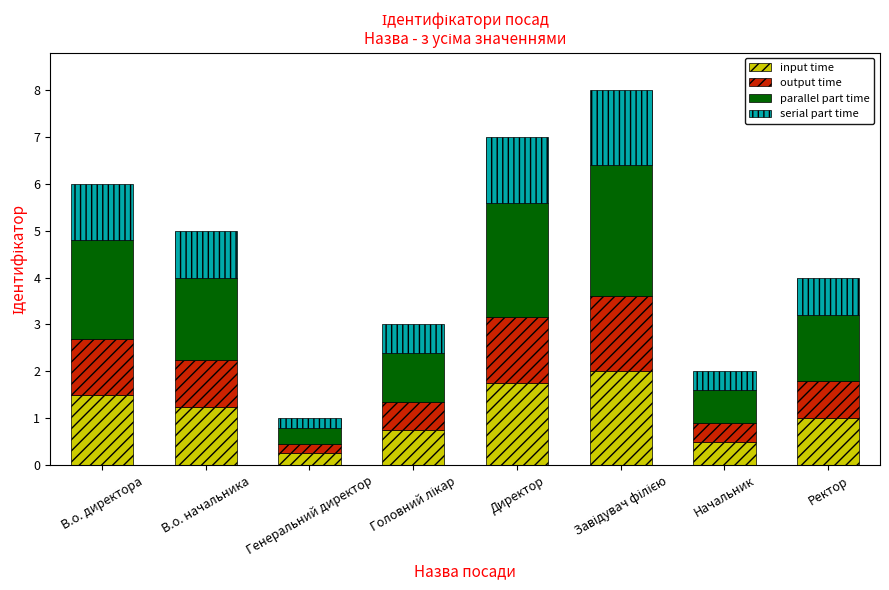

What is the difference between the second highest and minimum values in the input time series?

1.5